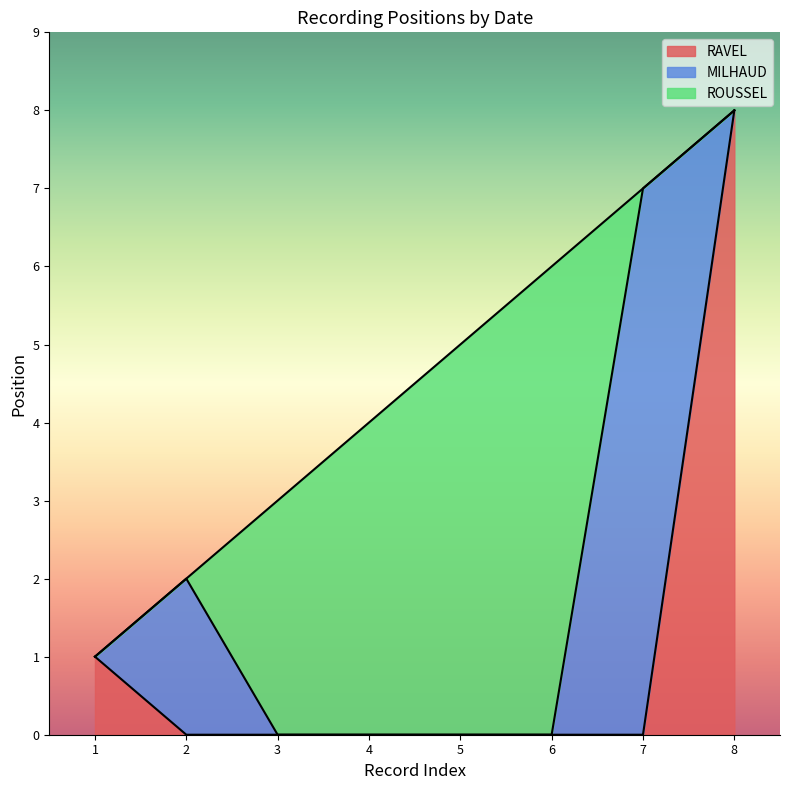

The RAVEL series shows -6 at 4. True or false?

False